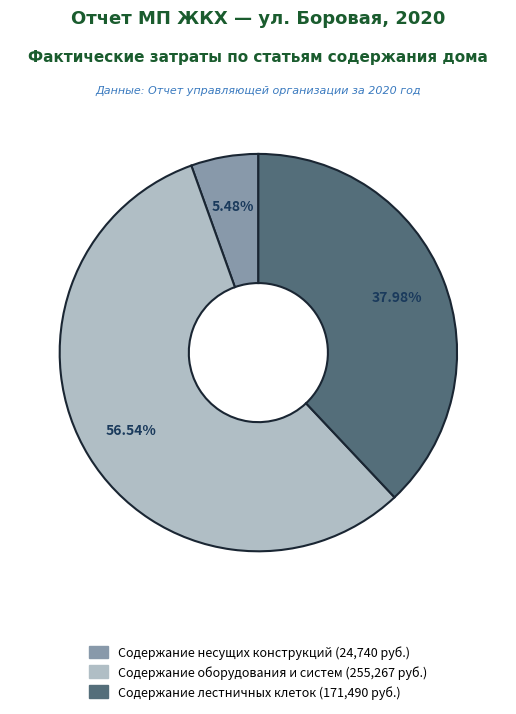

Which category has the smallest portion of the pie?

Содержание несущих конструкций